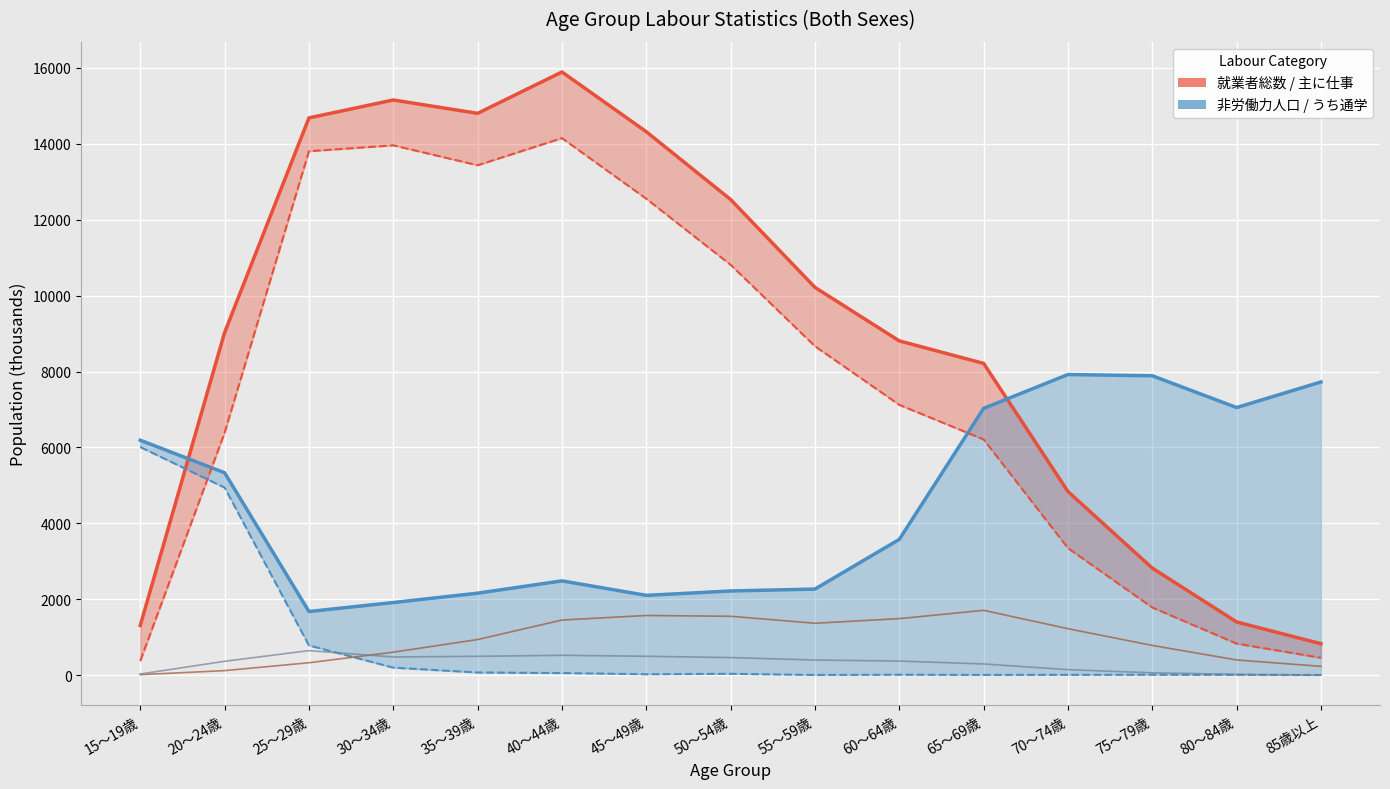

What is the difference between the 家事のほか仕事 values at 45～49歳 and 60～64歳?

83